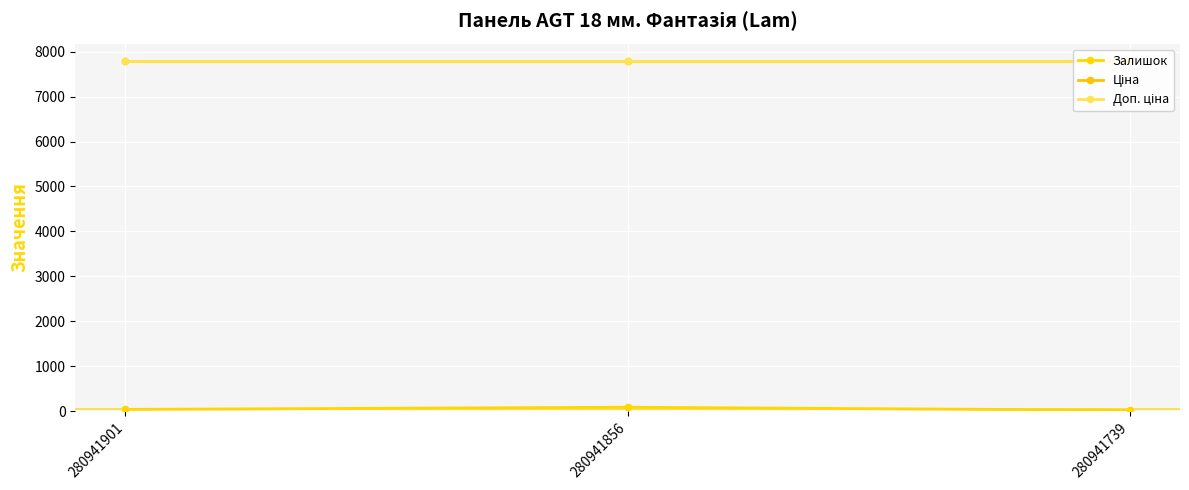

Is this an area chart (filled region under the line)?

No